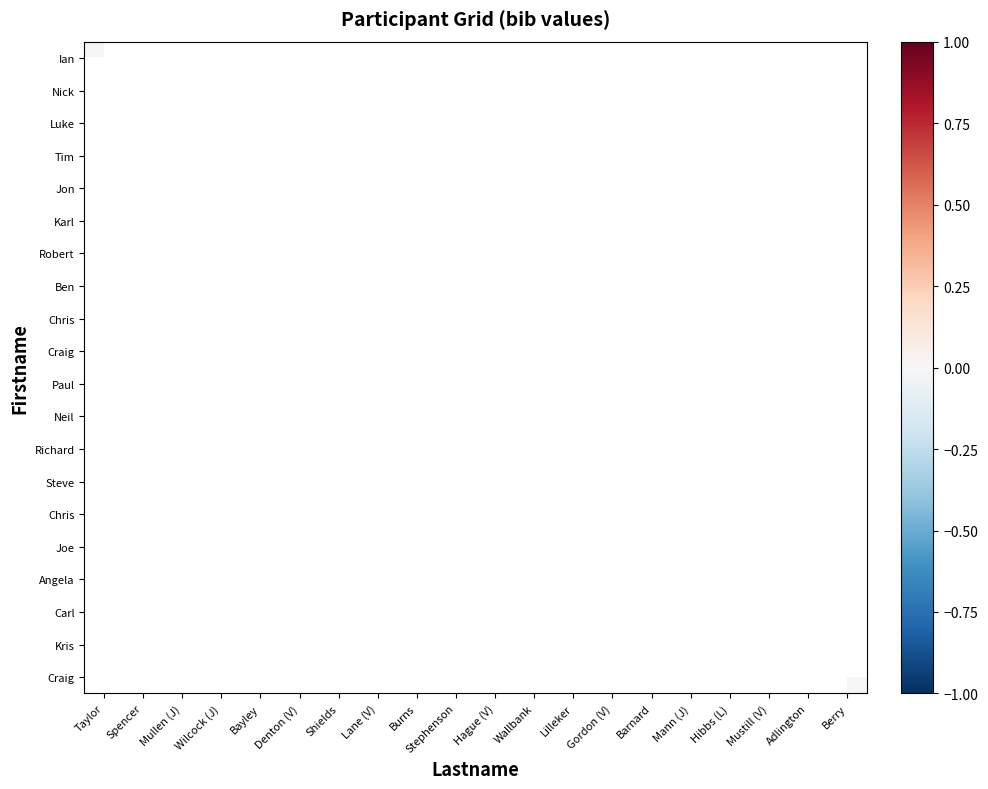

Which has a higher value, Adlington or Shields?

Shields